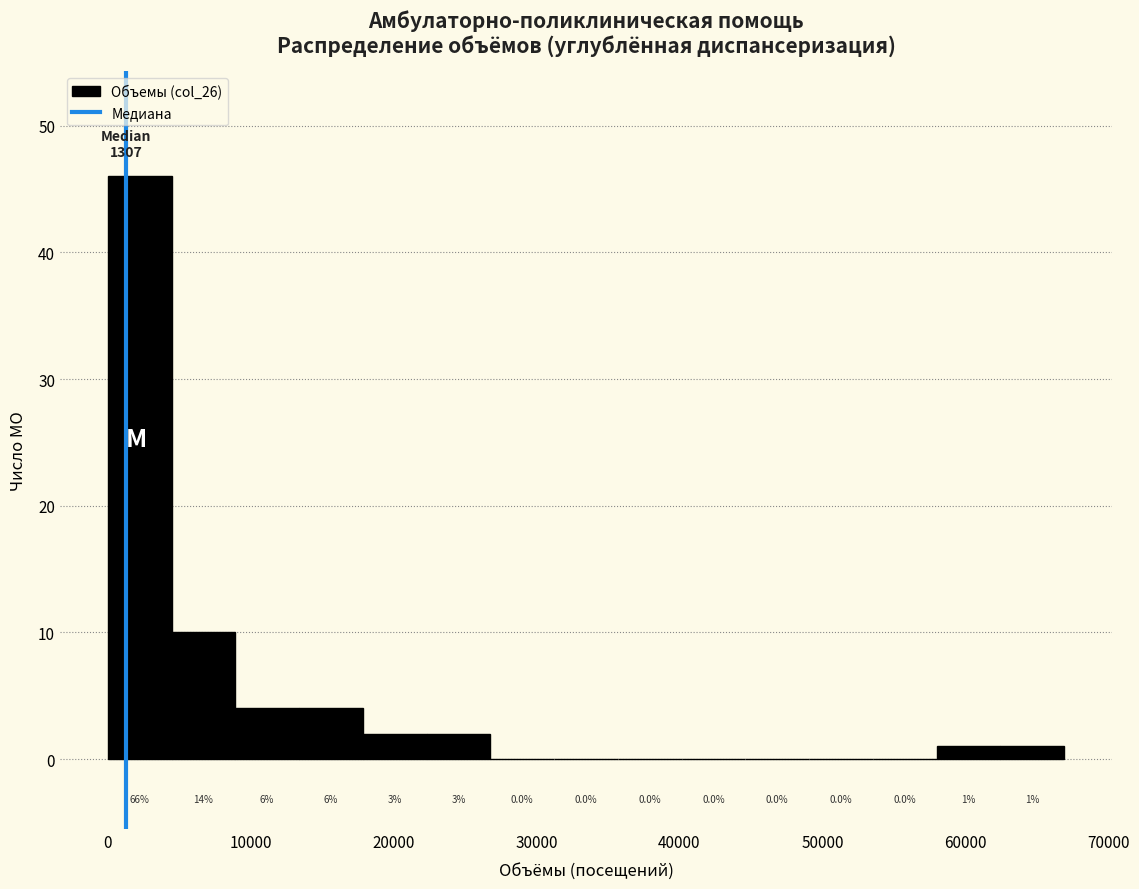

Which range on the x-axis has the tallest bar?

0 to 4000